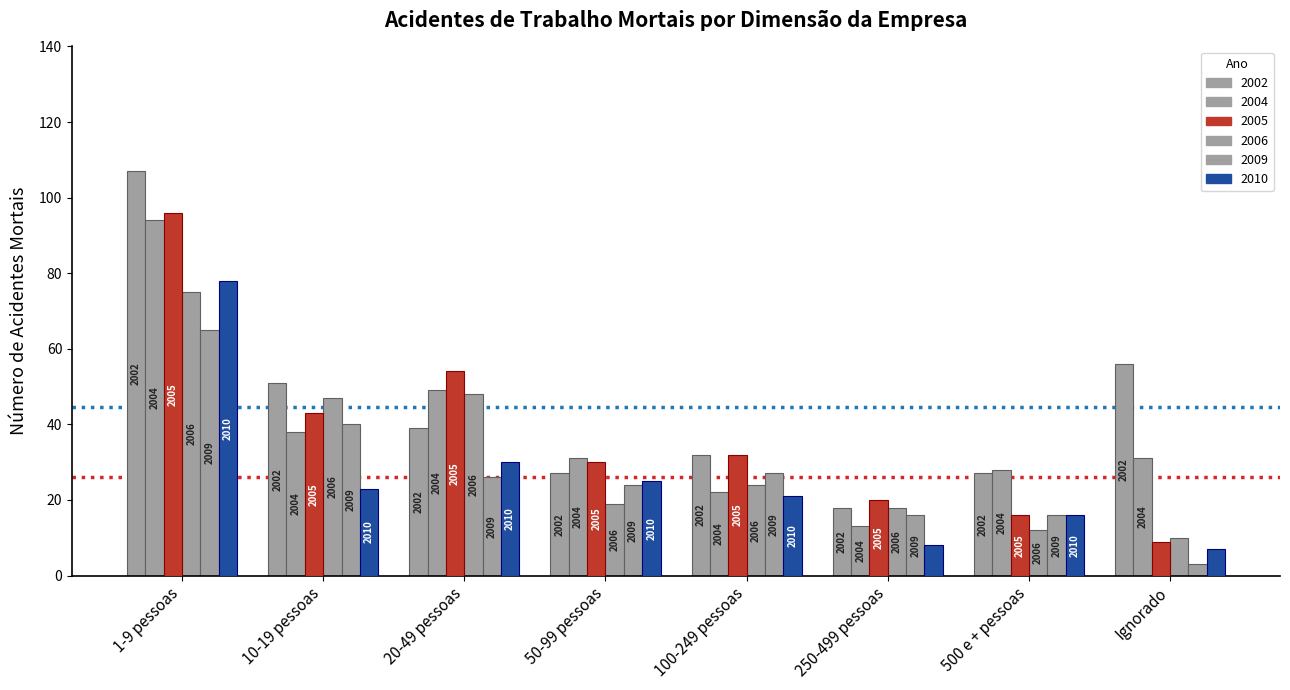

How many bars are there in total?

48